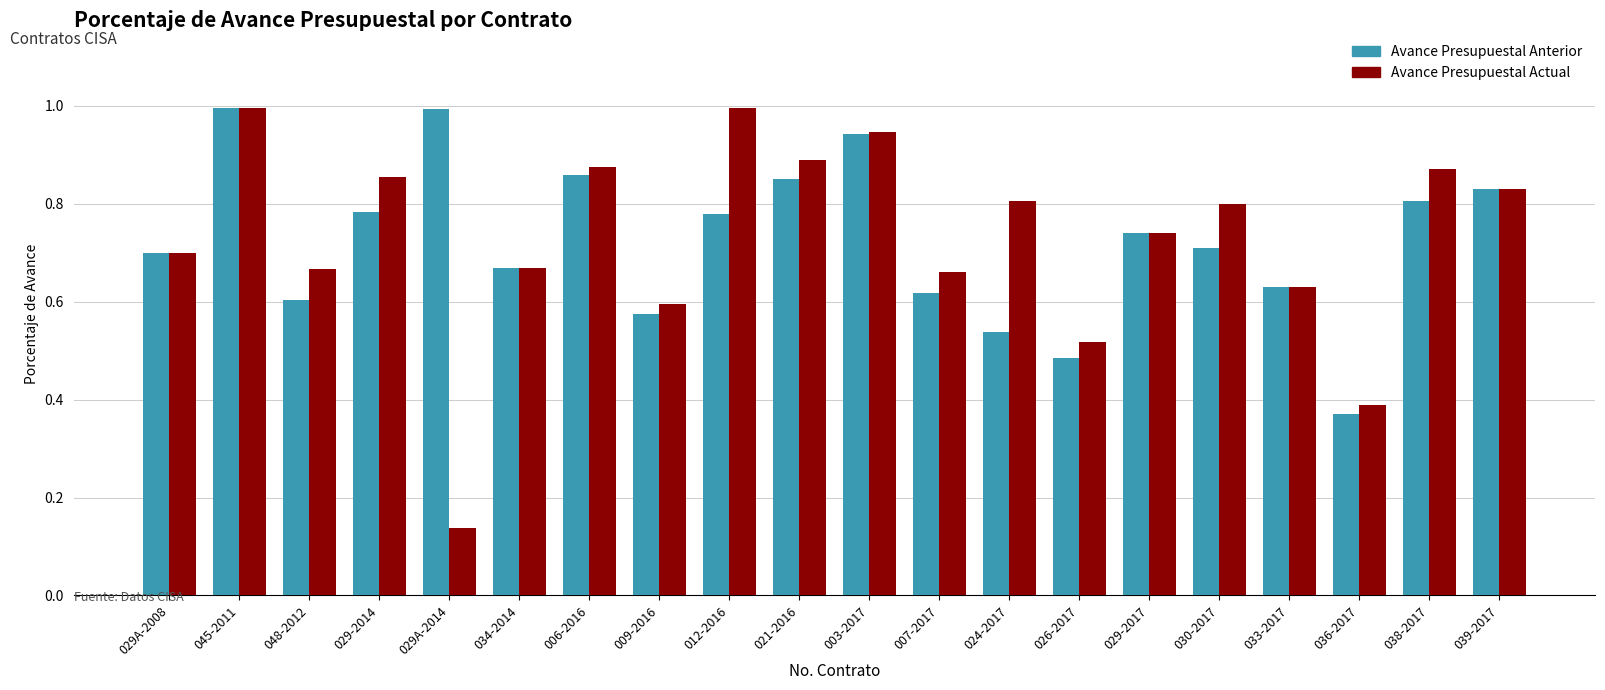

Which category has the lowest value across all series?

029A-2014